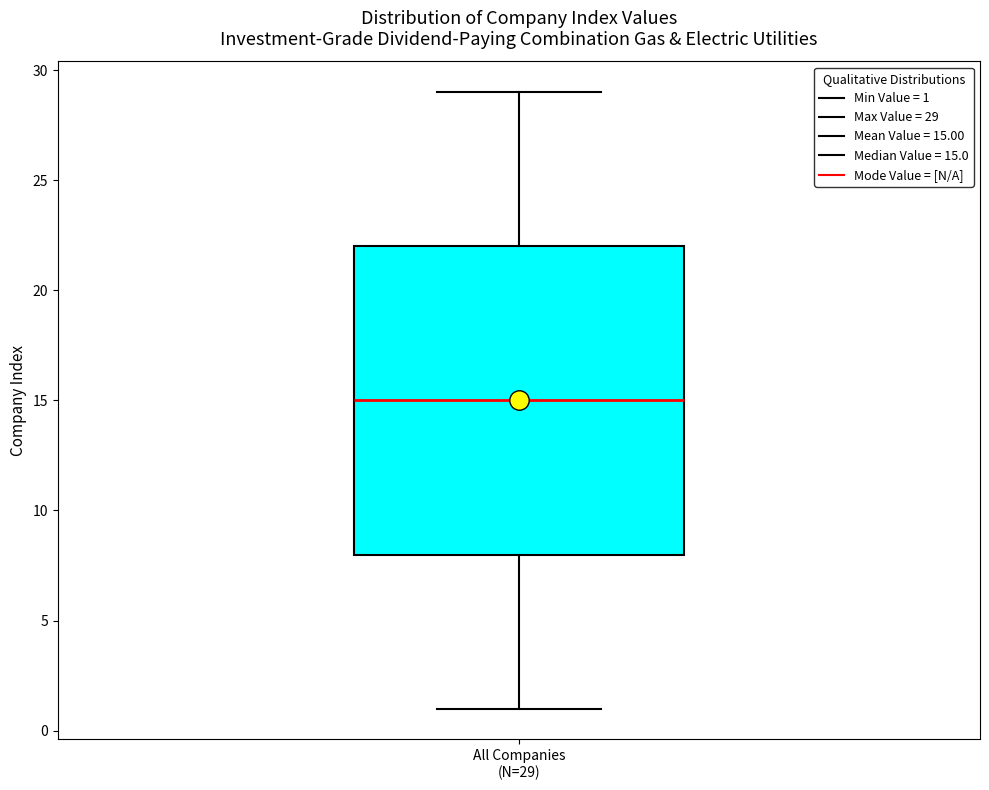

Read this box plot against the y-axis: the position of the median line, the range covered by the box, and the ends of both whiskers. The values are not printed on the chart, so give them approximately, as read against the axis.

median 15, box 8 to 22, whiskers 1 to 29